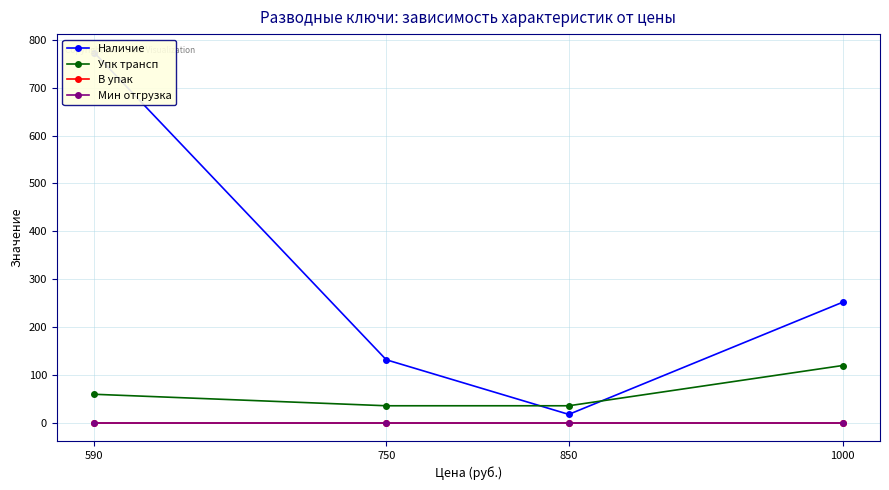

At which category is the sum across all series the highest?

590